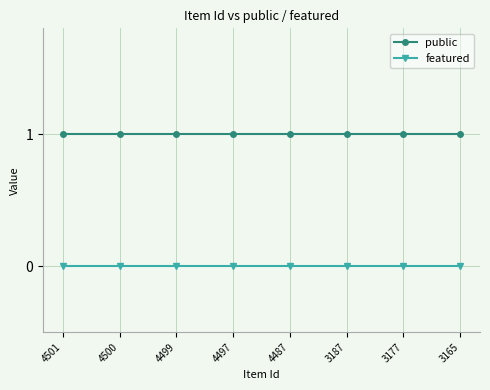

True or false: public and featured intersect in this chart.

False